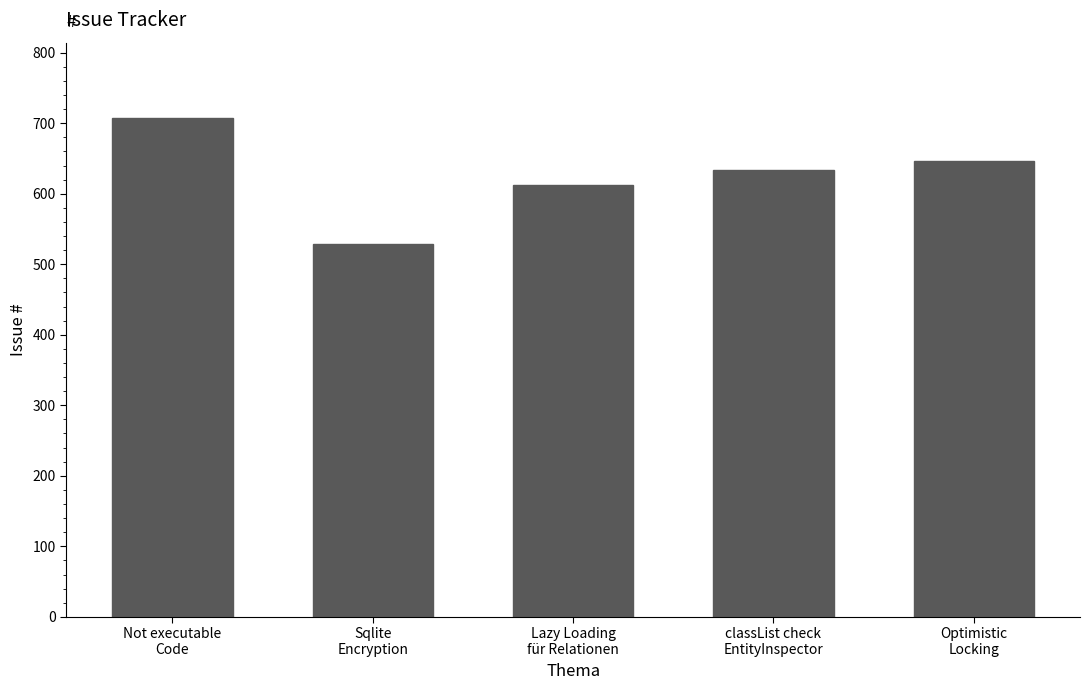

Rank the categories by value from highest to lowest.

Not executable
Code, Optimistic
Locking, classList check
EntityInspector, Lazy Loading
für Relationen, Sqlite
Encryption